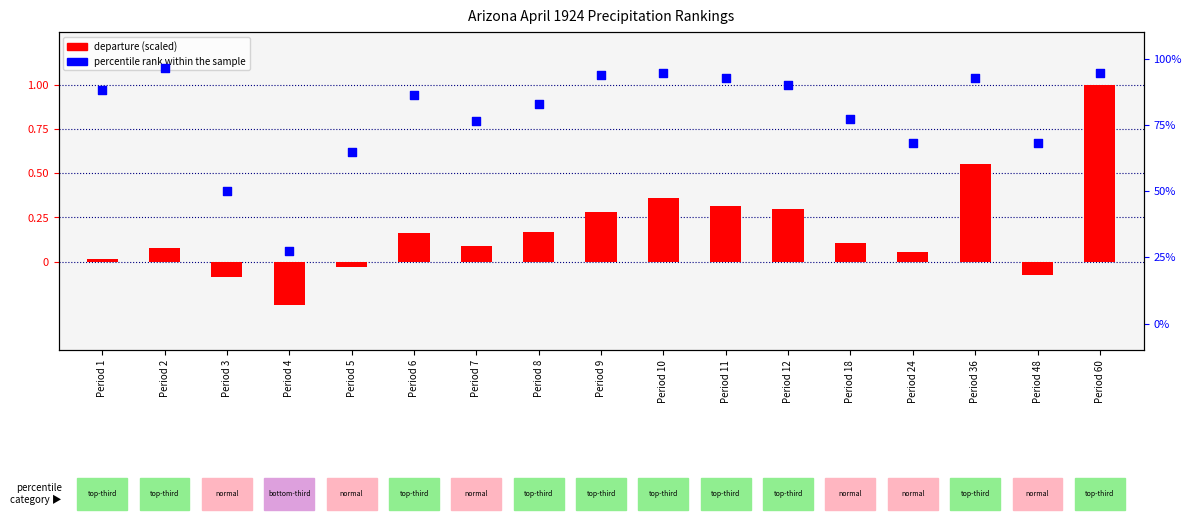

Which series has the largest Y range (max minus min)?

departure (scaled)